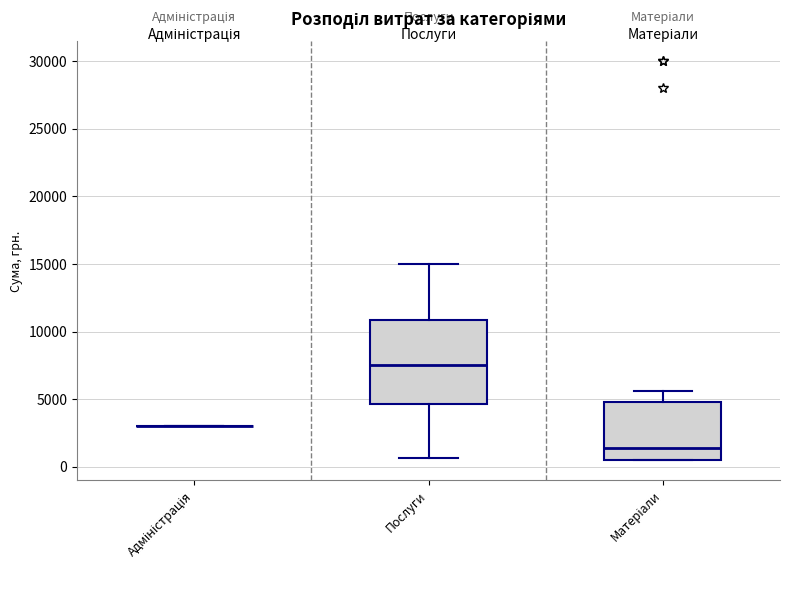

Reading left to right, transcribe this box plot: for each box, give where its median line is, the range the box spans, and where its two whiskers end, as read against the y-axis. The values are not printed on the chart, so give them approximately, as read against the axis.

Адміністрація: box collapsed to a line at 3000, whiskers 3000 to 3000
Послуги: median 7500, box 4500 to 11000, whiskers 500 to 15000
Матеріали: median 1500, box 500 to 5000, whiskers 500 to 5500